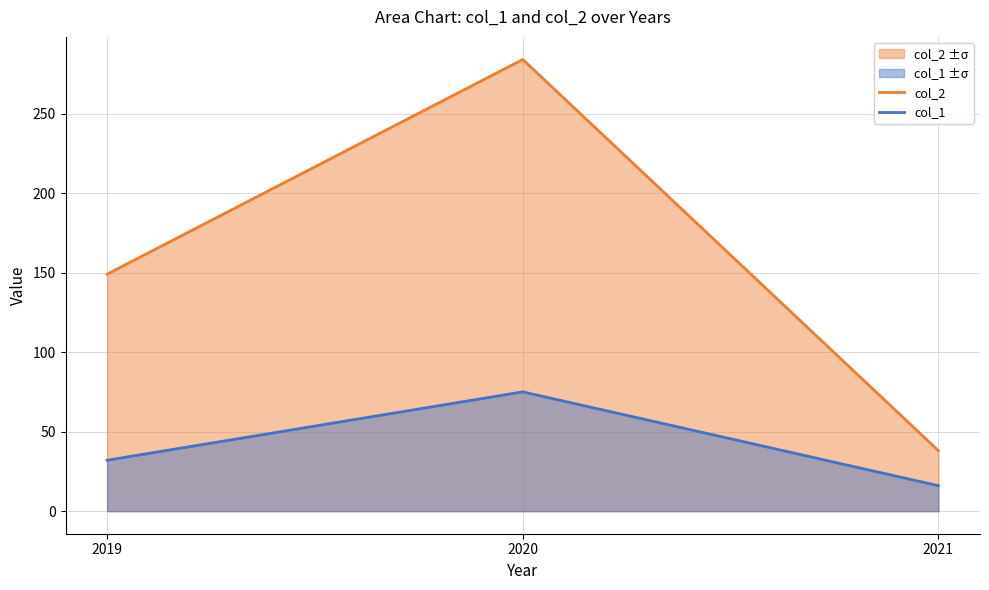

What is the lowest value of the col_2 series?

38